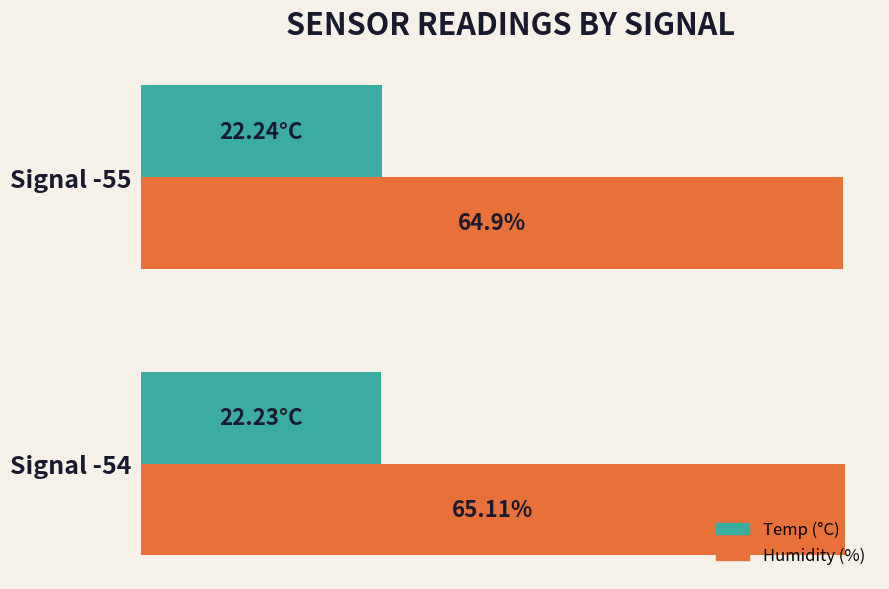

Which series has the widest spread of values?

Humidity (%)